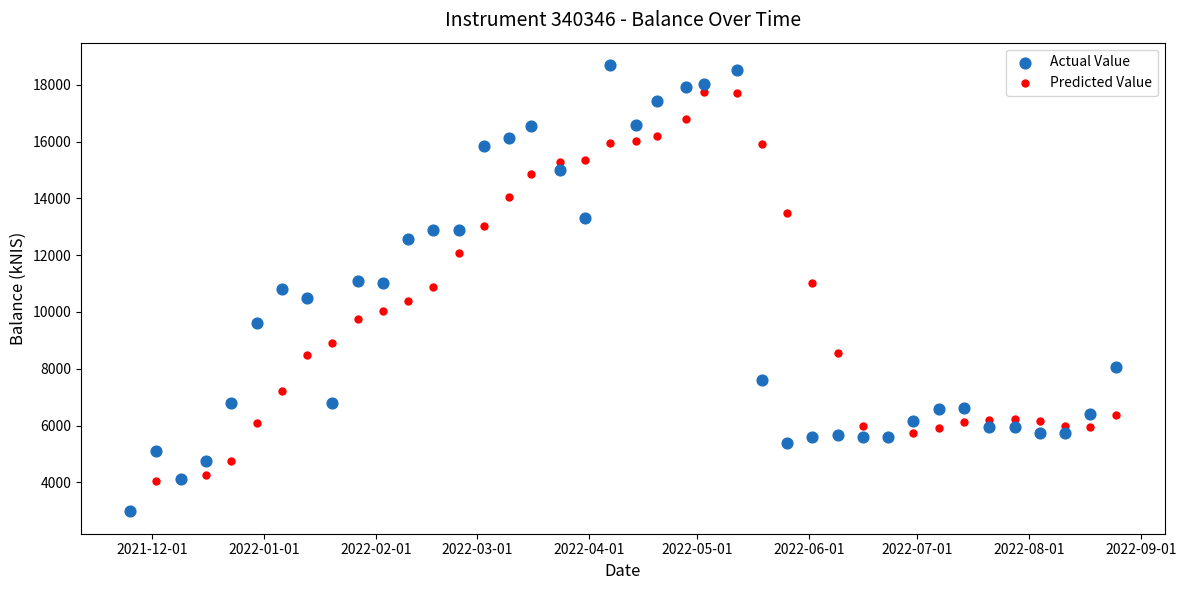

Which series contains the highest Y value?

Actual Value